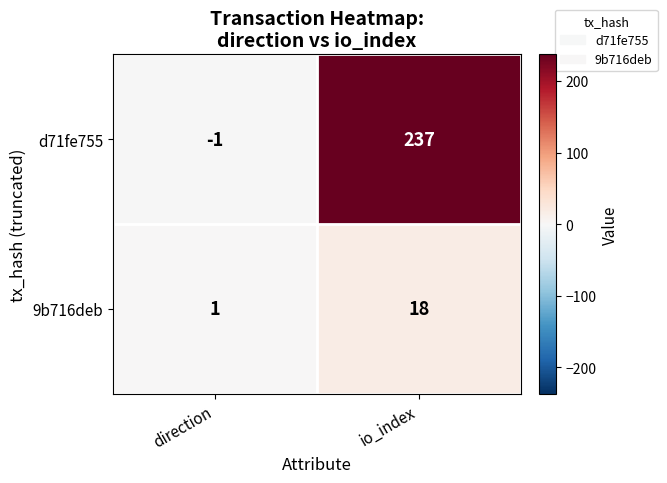

True or false: d71fe755 has a value of 162 at io_index.

False